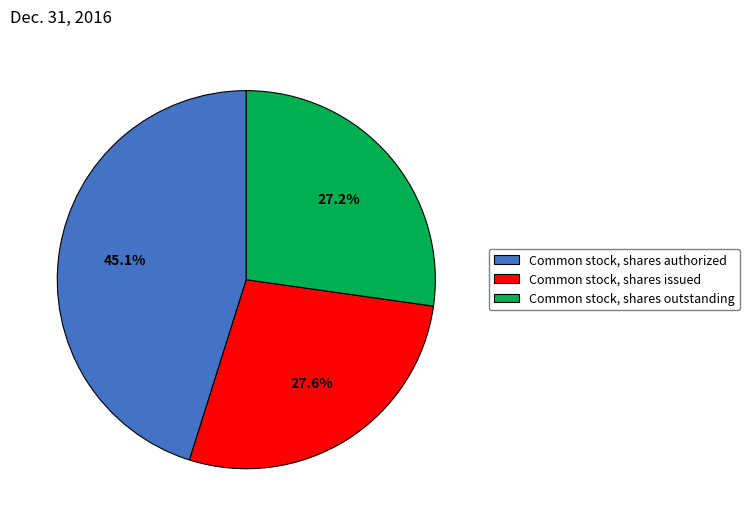

How many segments does this pie chart have?

3